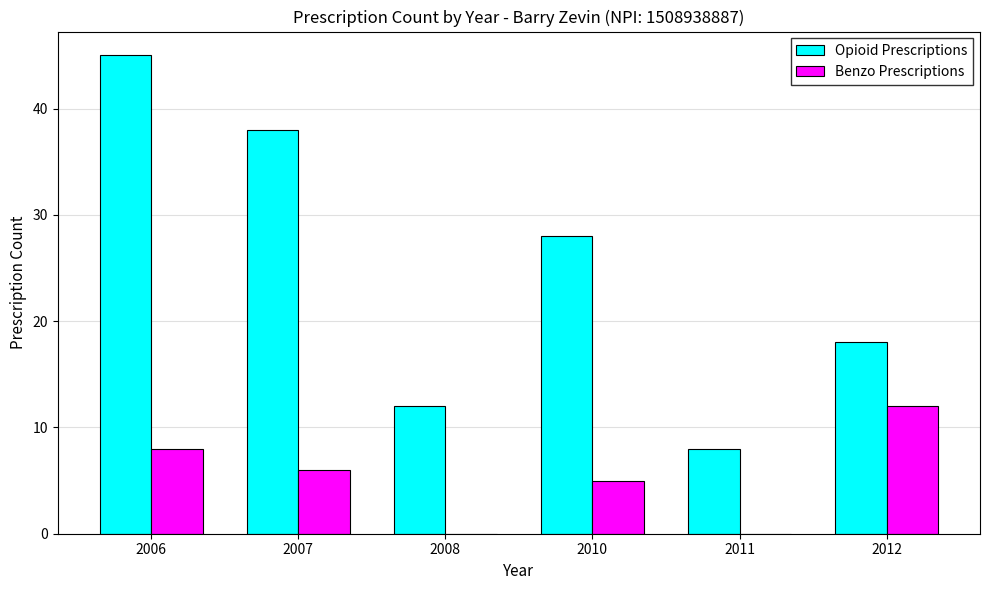

What is the total value across all series at 2012?

30